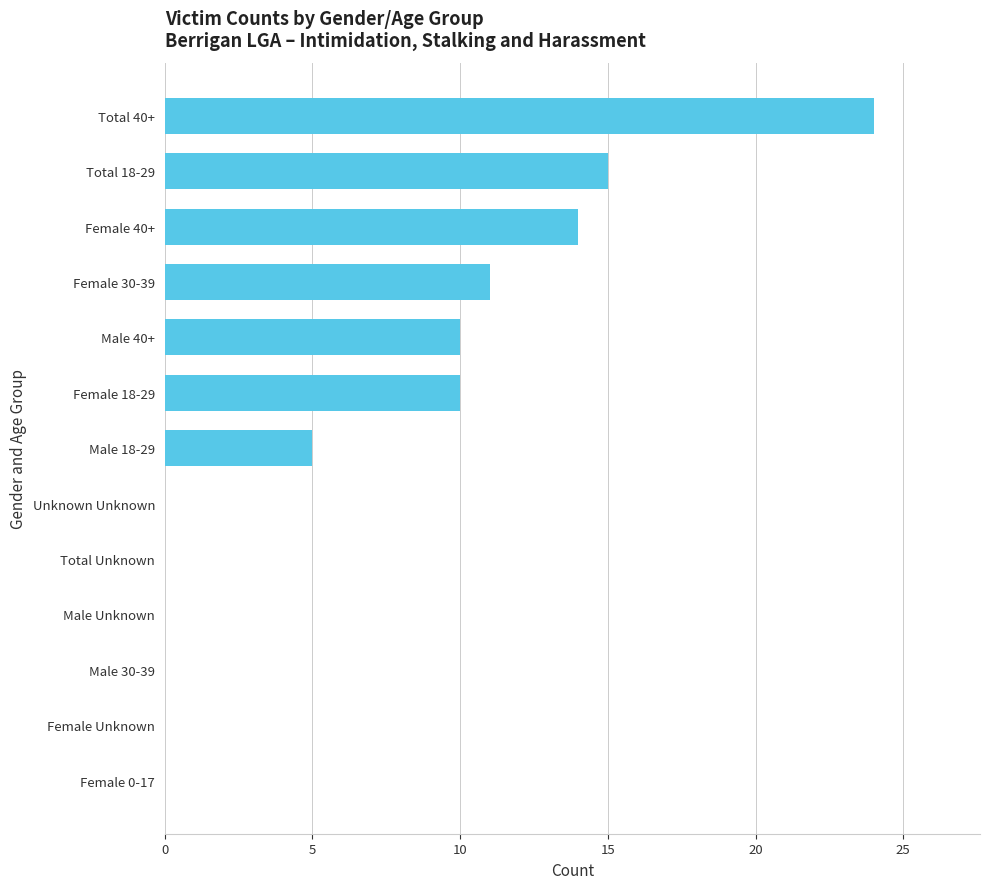

Reading top to bottom, list all the values displayed in this chart.

Total 40+=24	Total 18-29=15	Female 40+=14	Female 30-39=11	Male 40+=10	Female 18-29=10	Male 18-29=5	Unknown Unknown=0	Total Unknown=0	Male Unknown=0	Male 30-39=0	Female Unknown=0	Female 0-17=0